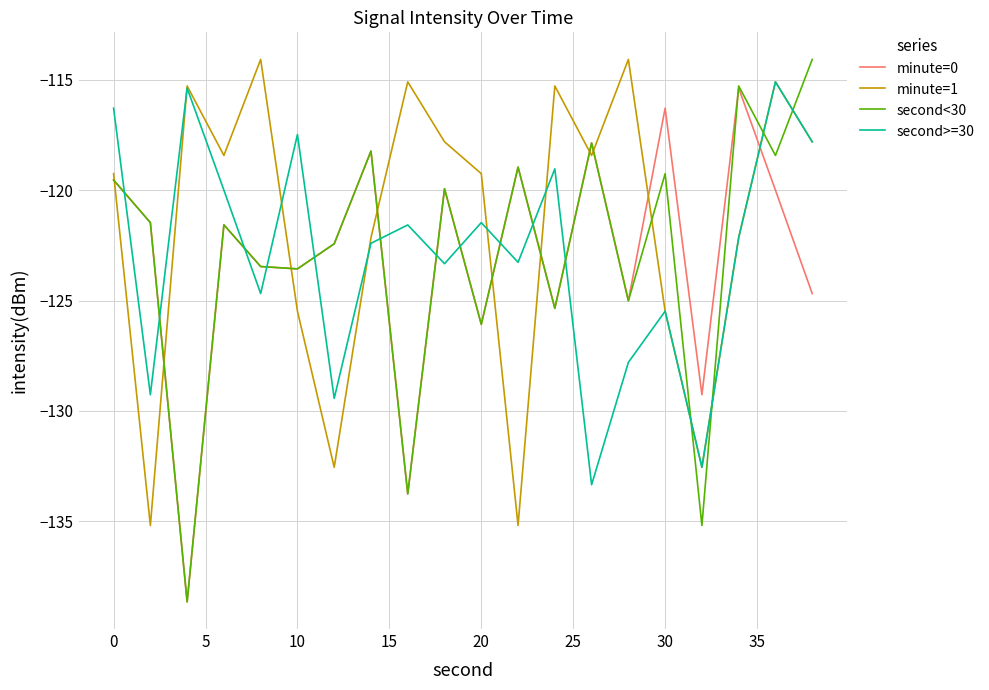

What is the minimum value for minute=0?

-138.7